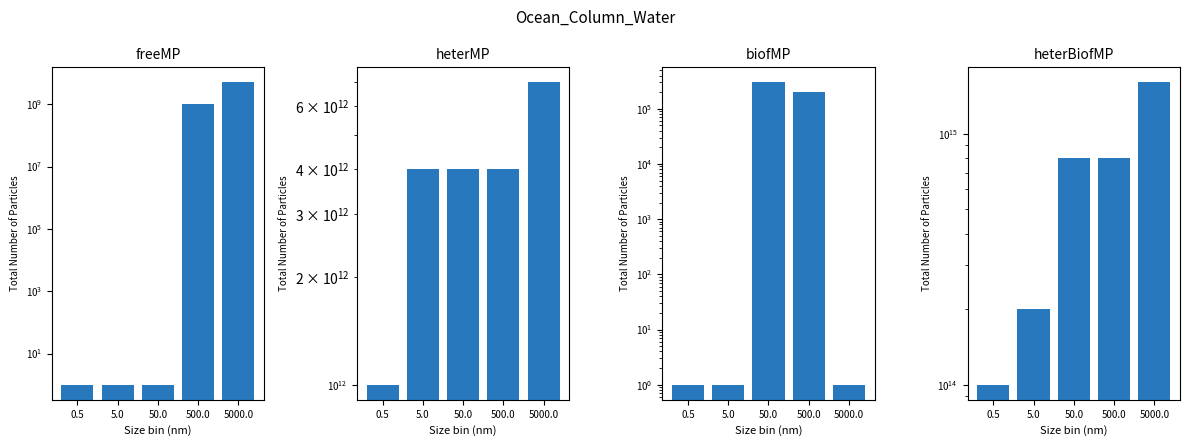

What is the value of the freeMP bar at the 1st from the left?

1